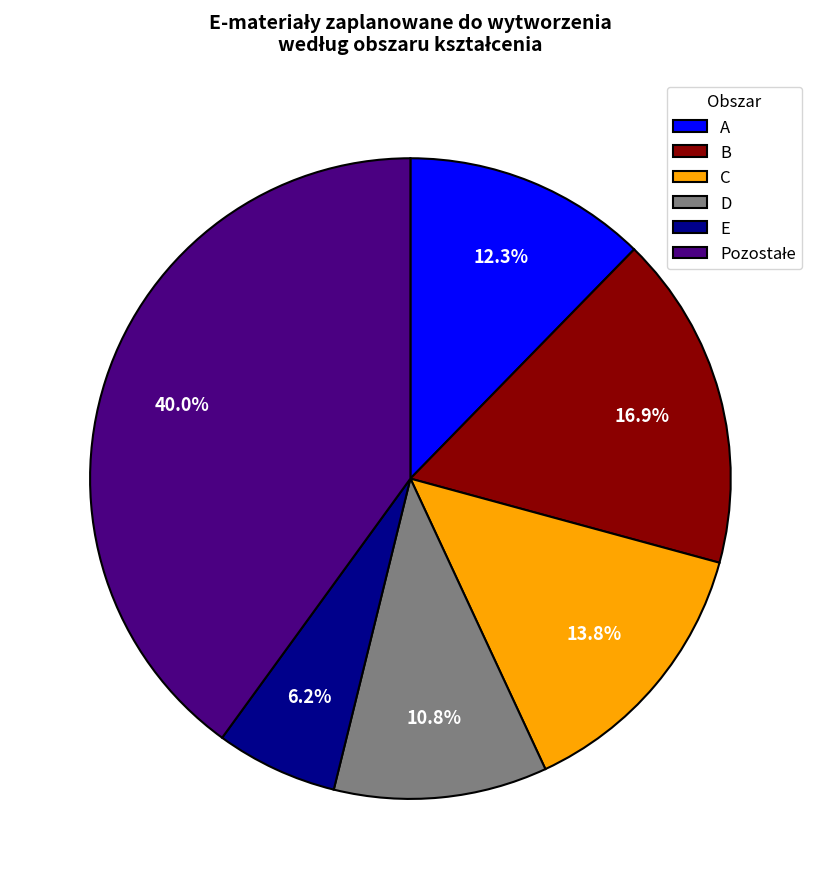

Which has a higher value, B or D?

B